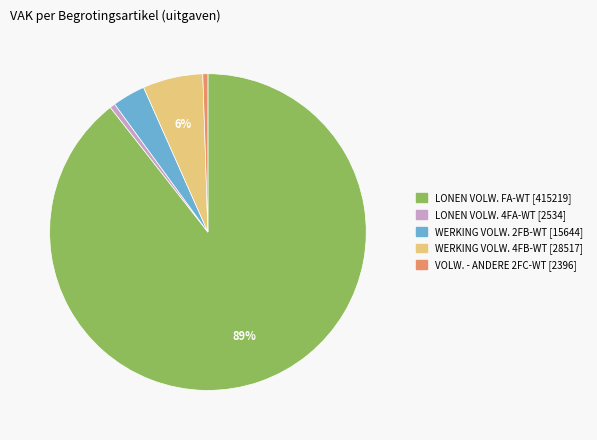

To the nearest percent, what is the average slice percentage?

20%